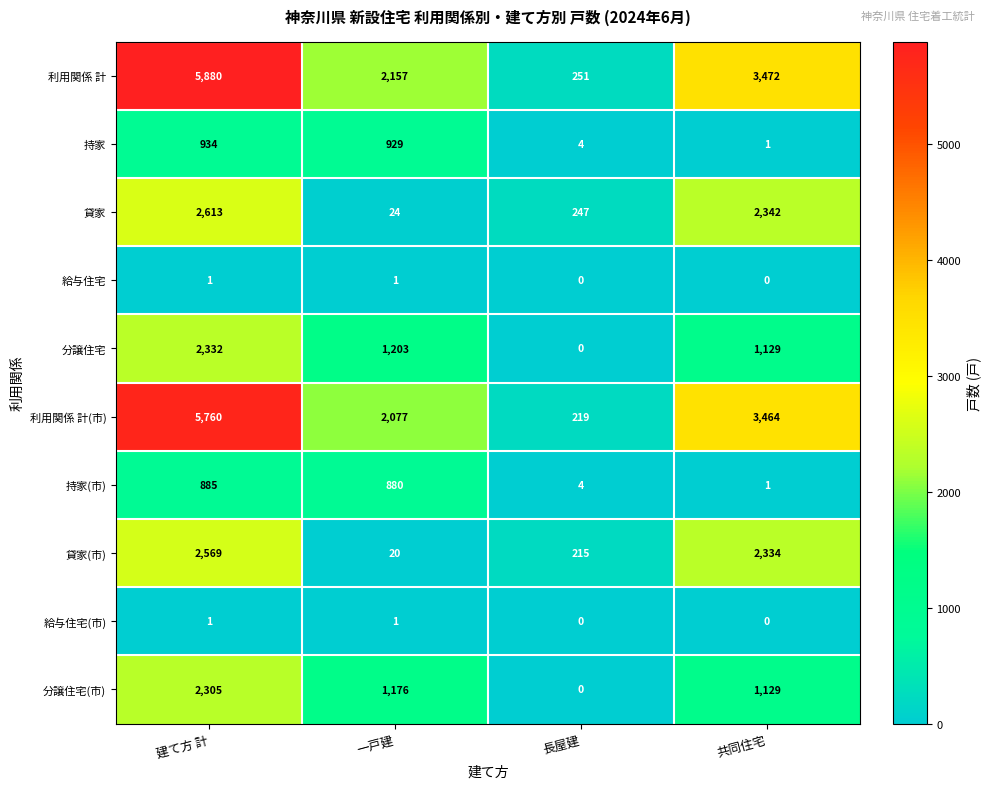

List the labels in order of 利用関係 計(市) value, largest first.

建て方 計, 共同住宅, 一戸建, 長屋建